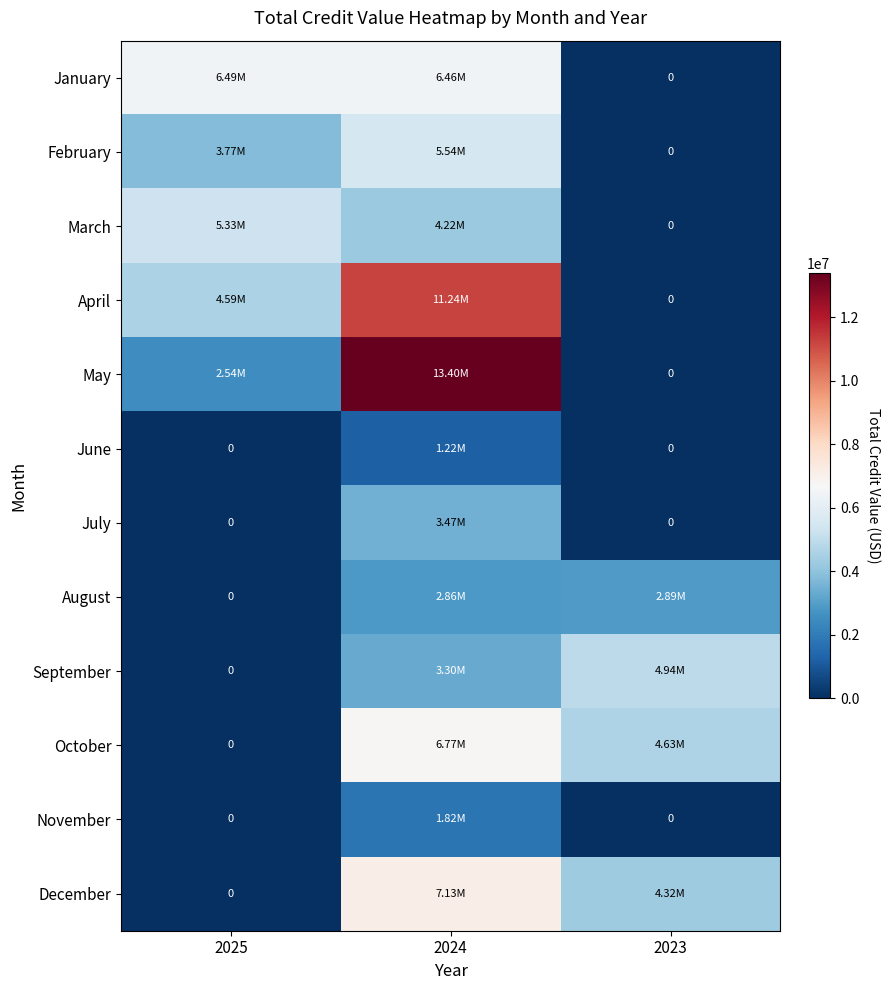

Rank the series at 2024 from highest to lowest value.

May, April, December, October, January, February, March, July, September, August, November, June